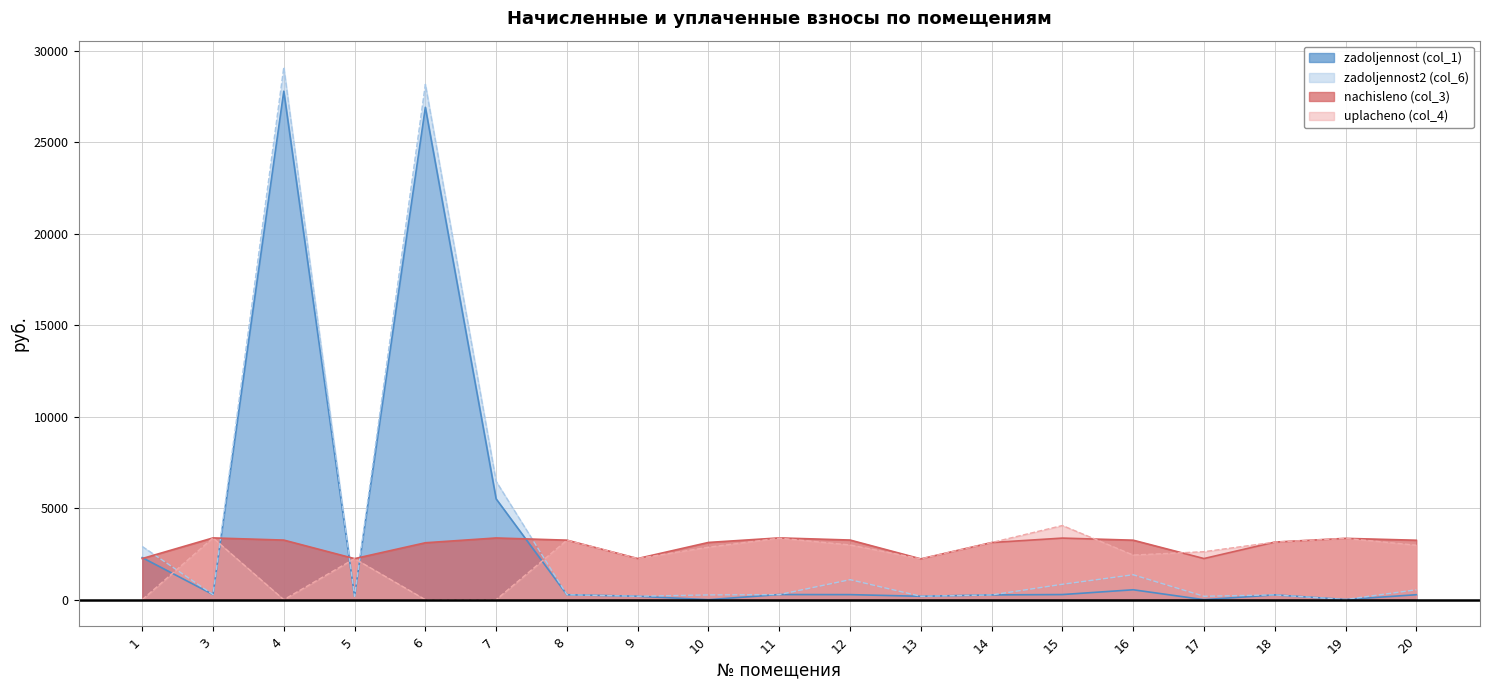

True or false: nachisleno (col_3) and zadoljennost (col_1) cross at least once.

True